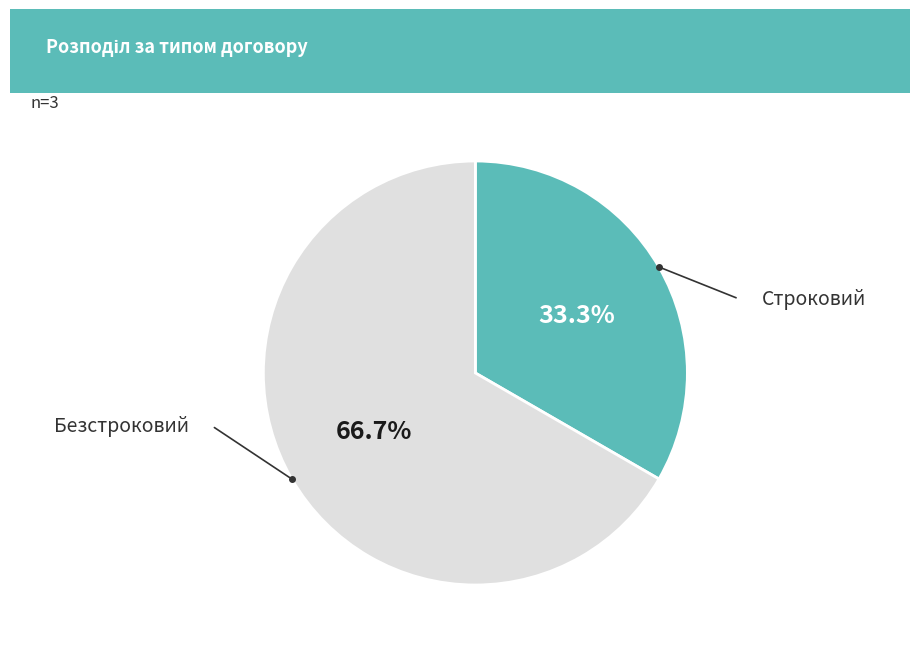

Is there any slice that represents more than half of the pie?

Yes